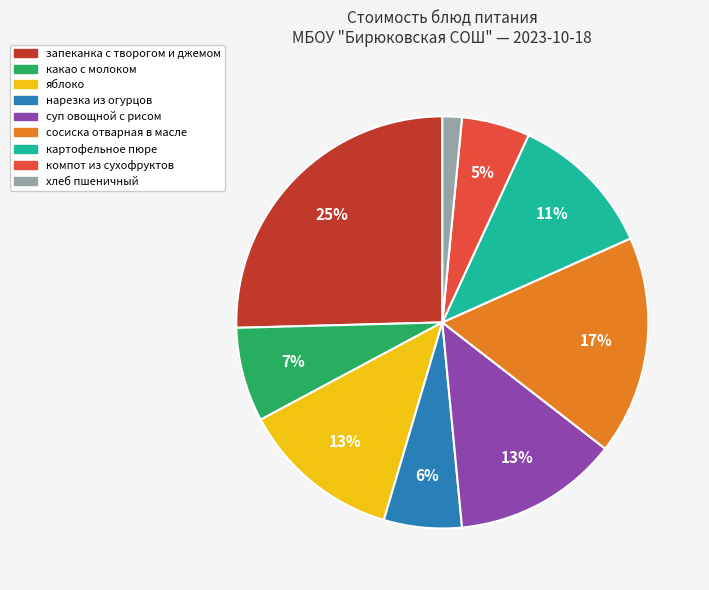

The сосиска отварная в масле slice represents 17% of the pie. True or false?

True